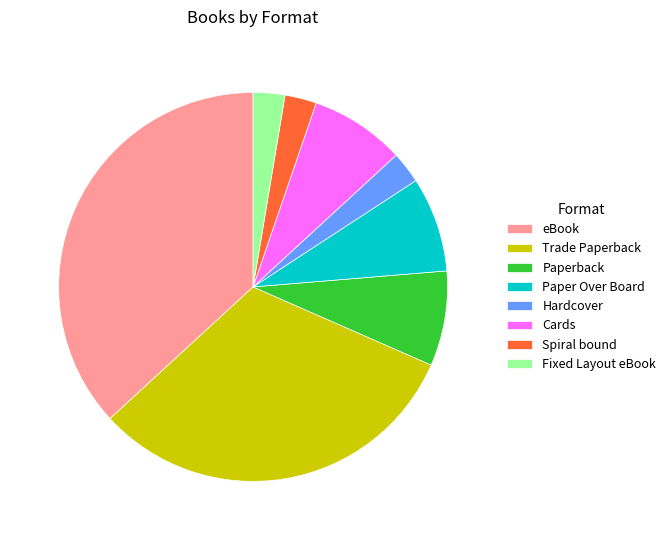

How many slices are in this pie chart?

8